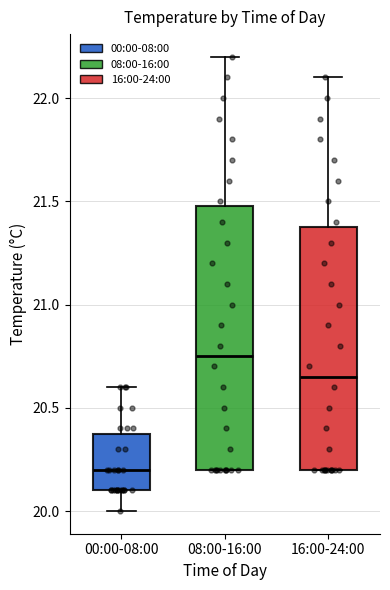

Reading left to right, read every box against the y-axis: the position of its median line, the range the box covers, and the ends of its whiskers. The values are not printed on the chart, so give them approximately, as read against the axis.

00:00-08:00: median 20.20, box 20.10 to 20.40, whiskers 20.00 to 20.60
08:00-16:00: median 20.75, box 20.20 to 21.50, whiskers 20.20 to 22.20
16:00-24:00: median 20.65, box 20.20 to 21.40, whiskers 20.20 to 22.10